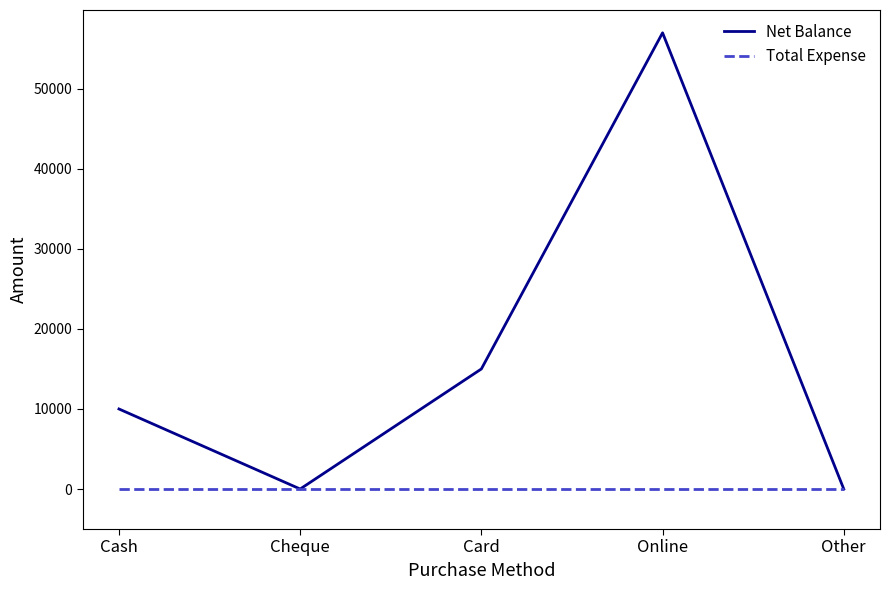

What are all the series names shown in the legend?

Net Balance, Total Expense